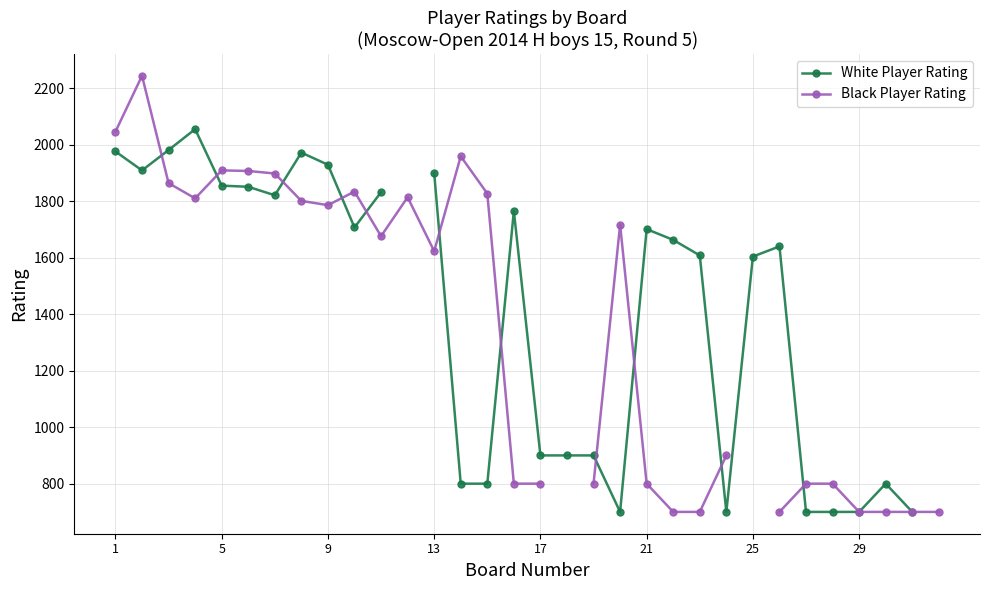

True or false: Black Player Rating has more than 1 interior local peaks.

True